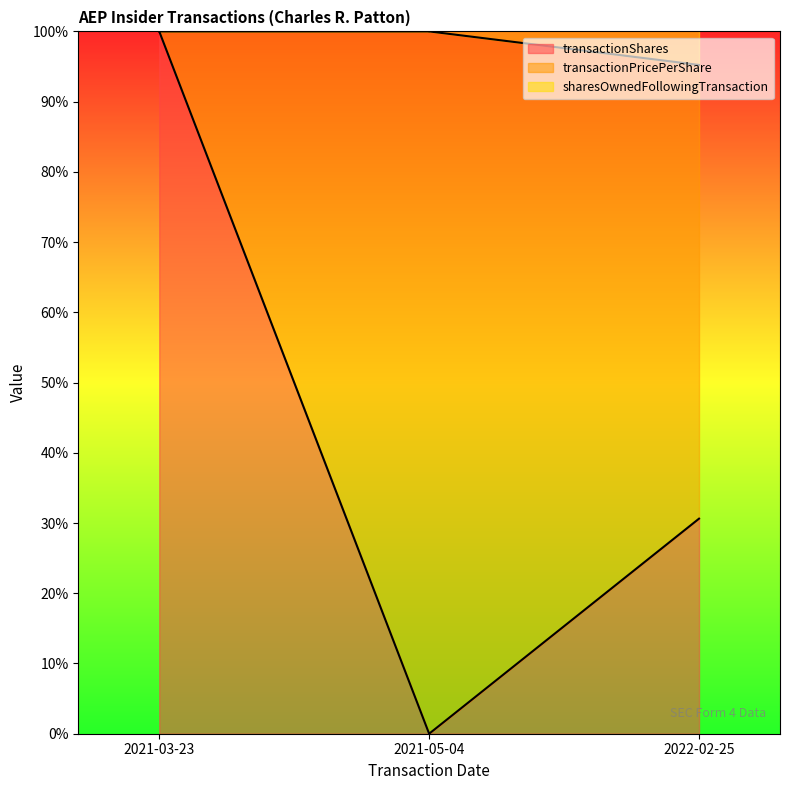

At which label does transactionShares reach its minimum?

2021-05-04